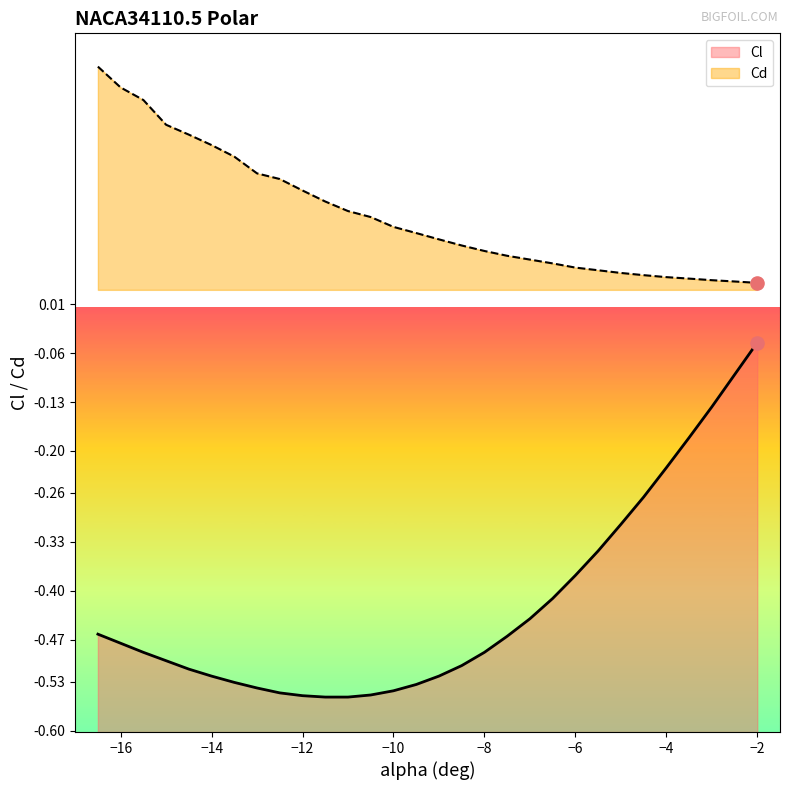

At which category is the sum across all series the highest?

-2.0